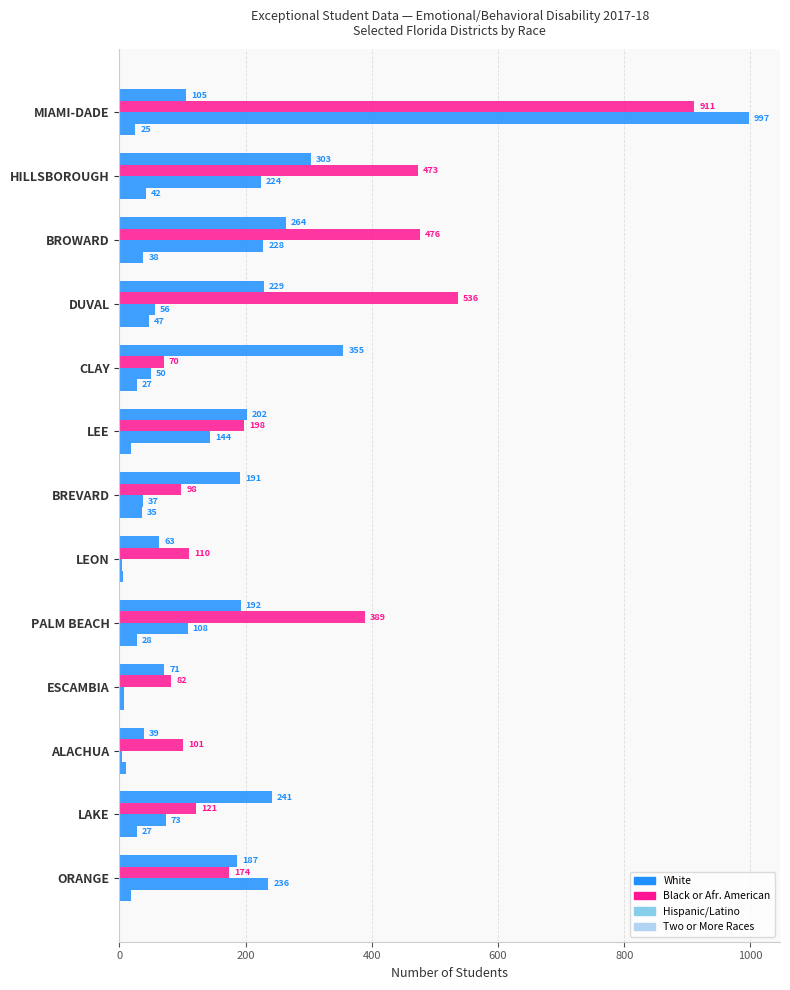

How many series are shown in this chart?

4